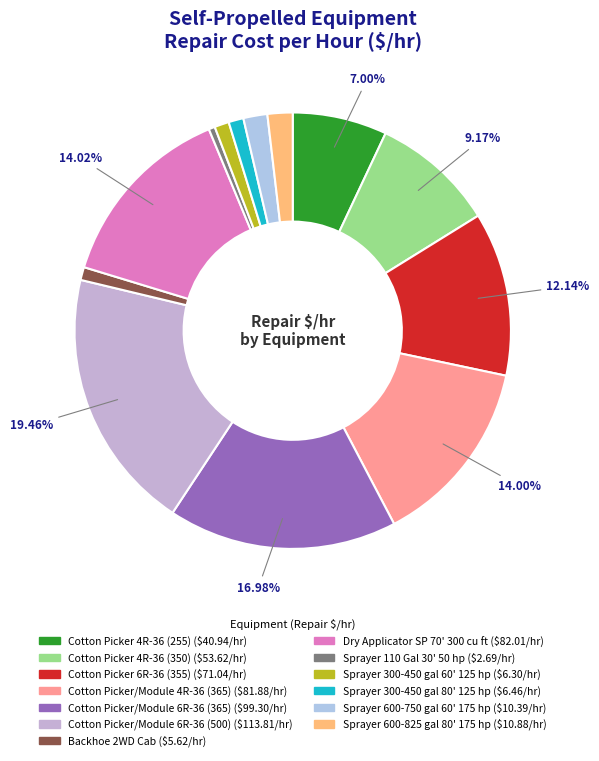

To the nearest percent, what is the combined percentage of Cotton Picker 6R-36 (355) and Sprayer 600-825 gal 80' 175 hp?

14%